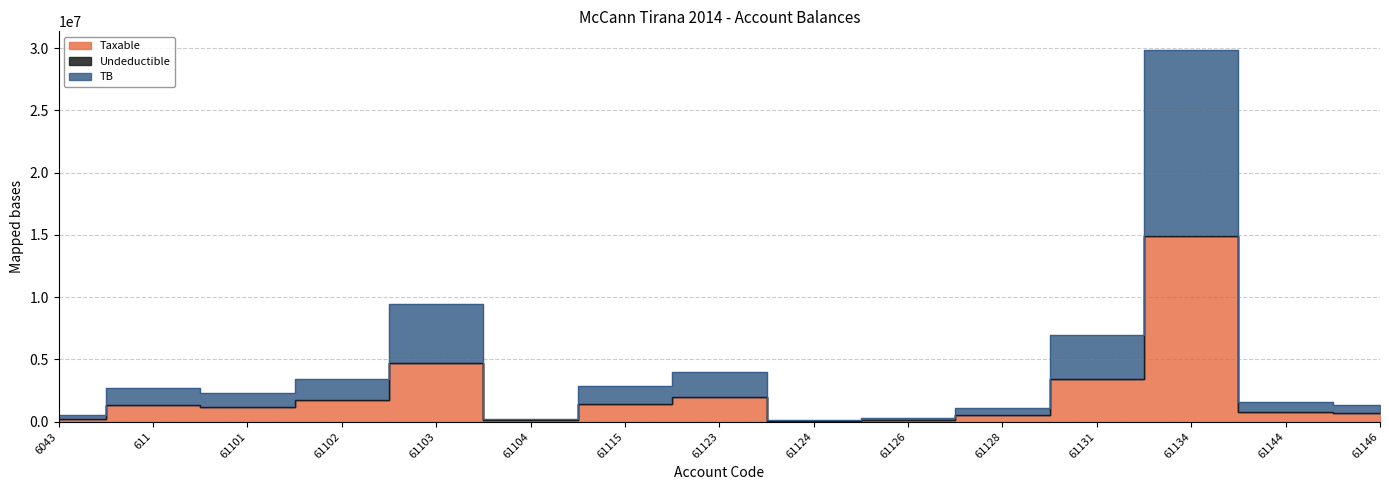

The TB series shows 163090.0 at 61126. True or false?

True